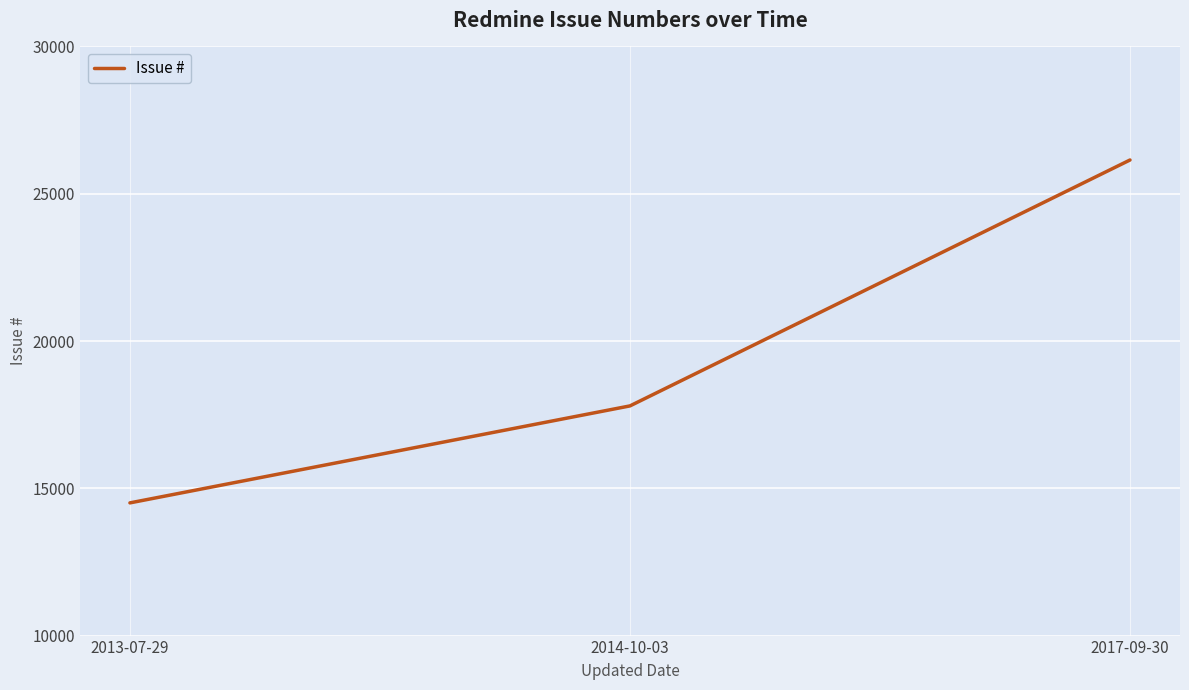

What is the change in value from 2013-07-29 to 2017-09-30?

+11640